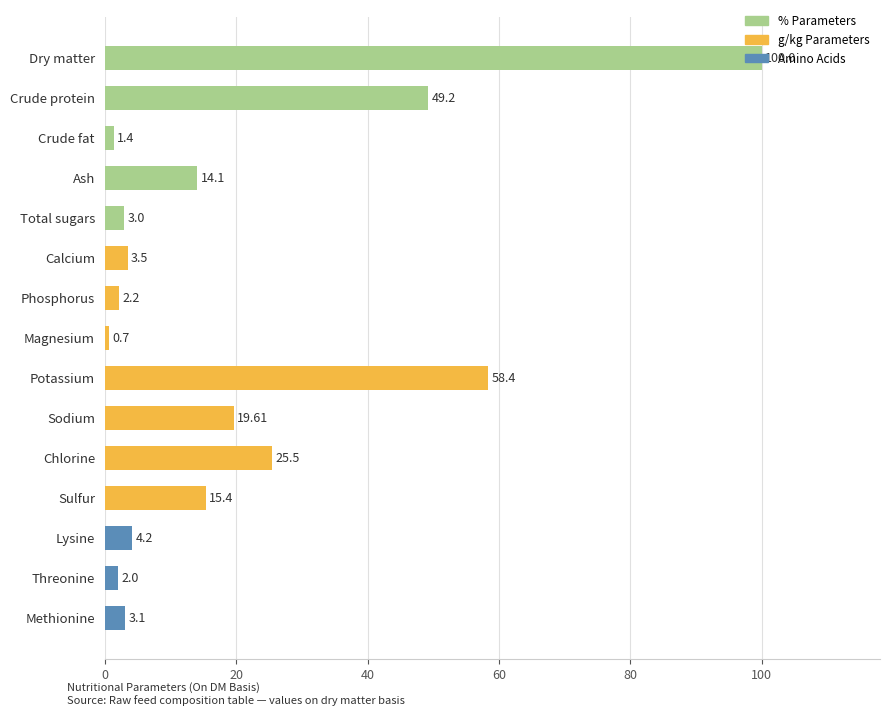

Which label corresponds to the smallest value in the chart?

Magnesium